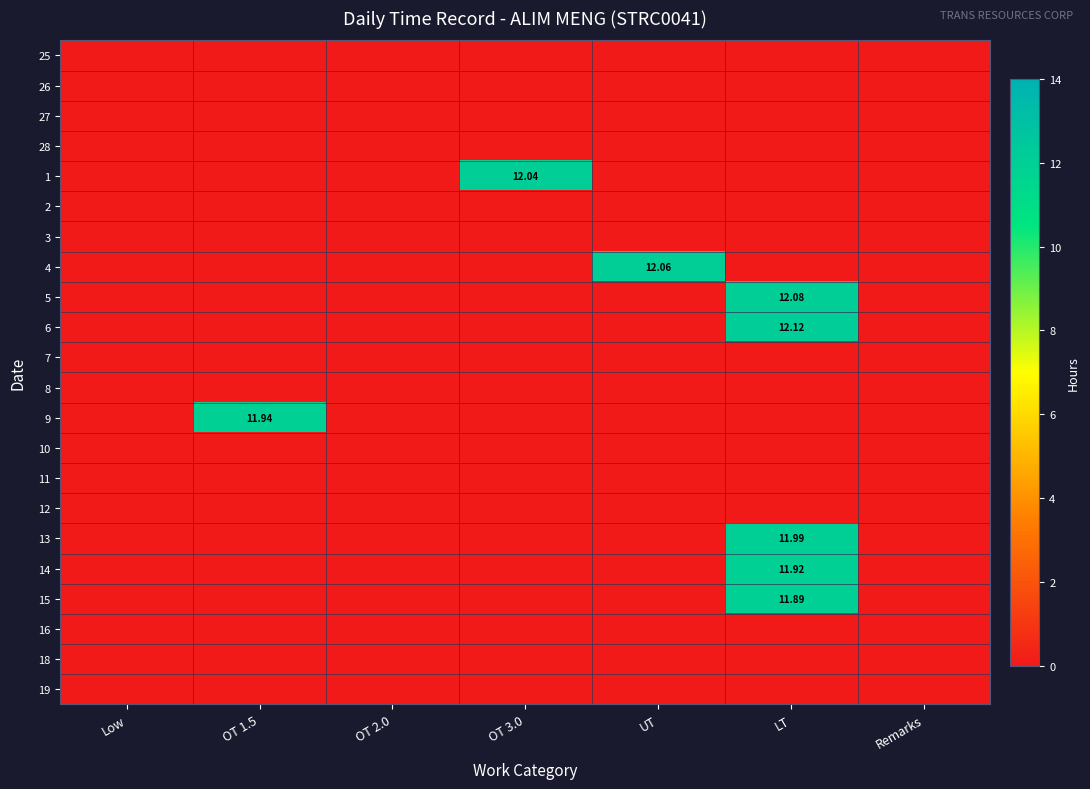

What is the greatest value displayed?

12.1